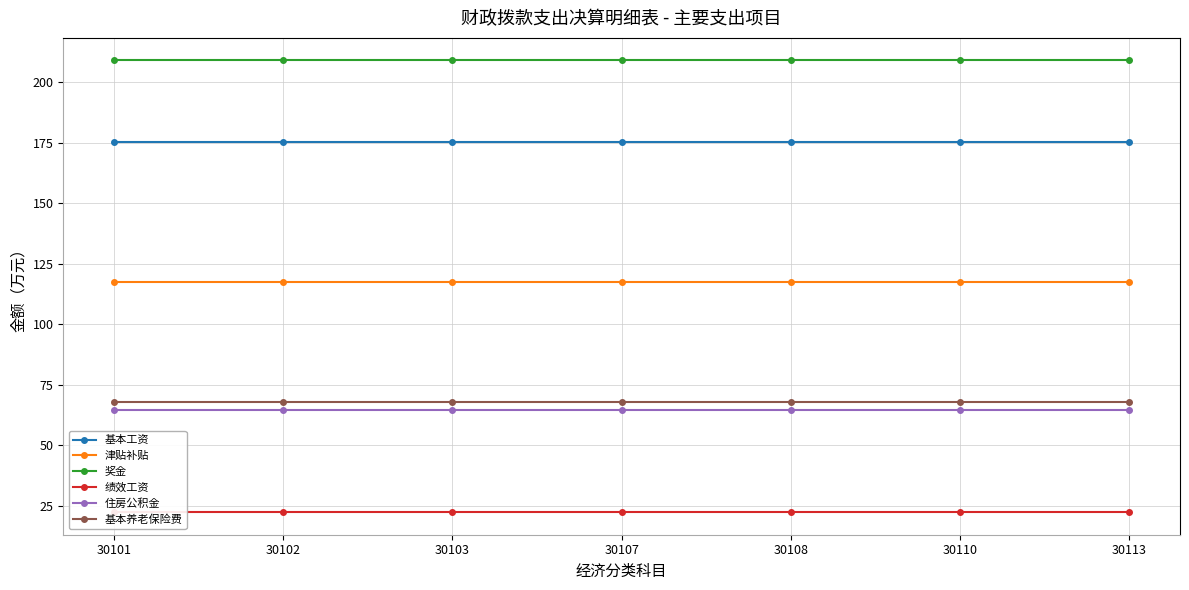

True or false: 奖金 and 住房公积金 cross at least once.

False